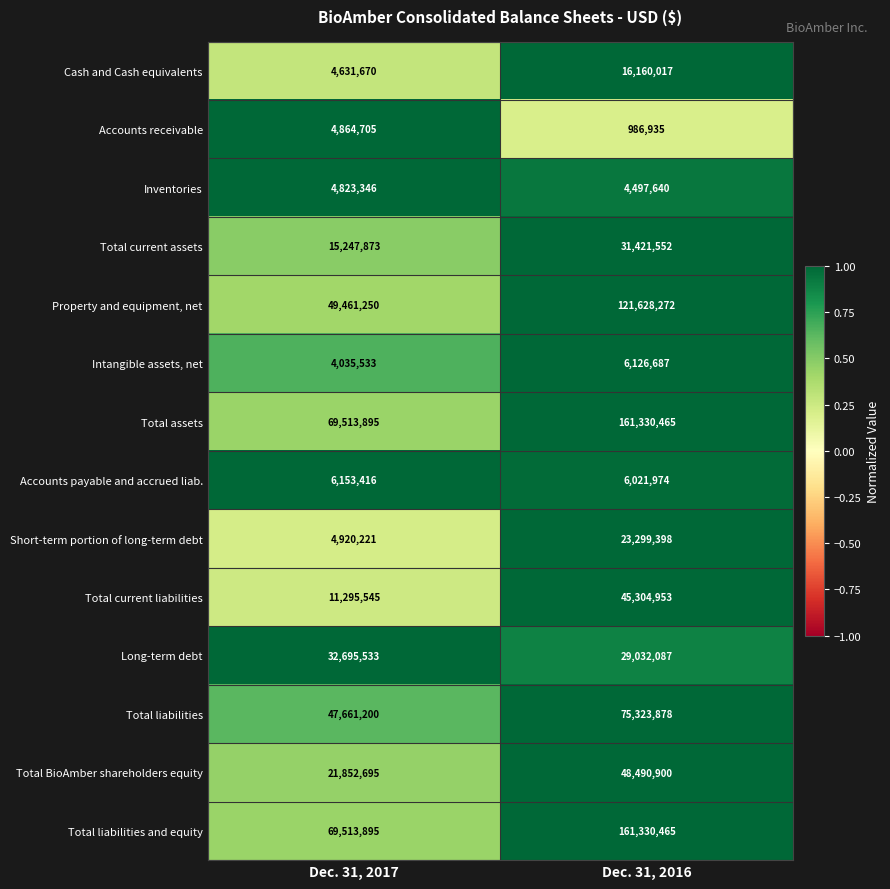

What is the minimum value shown in the chart?

986935